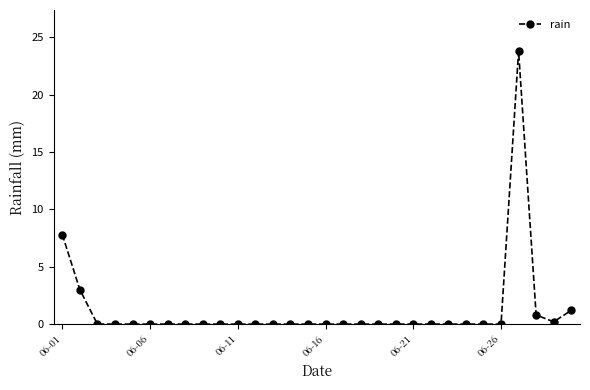

What is the difference between the maximum and minimum values?

23.8